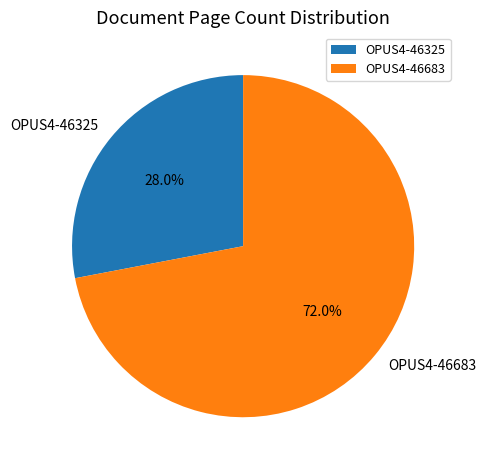

Which slice represents more than half of the pie?

OPUS4-46683